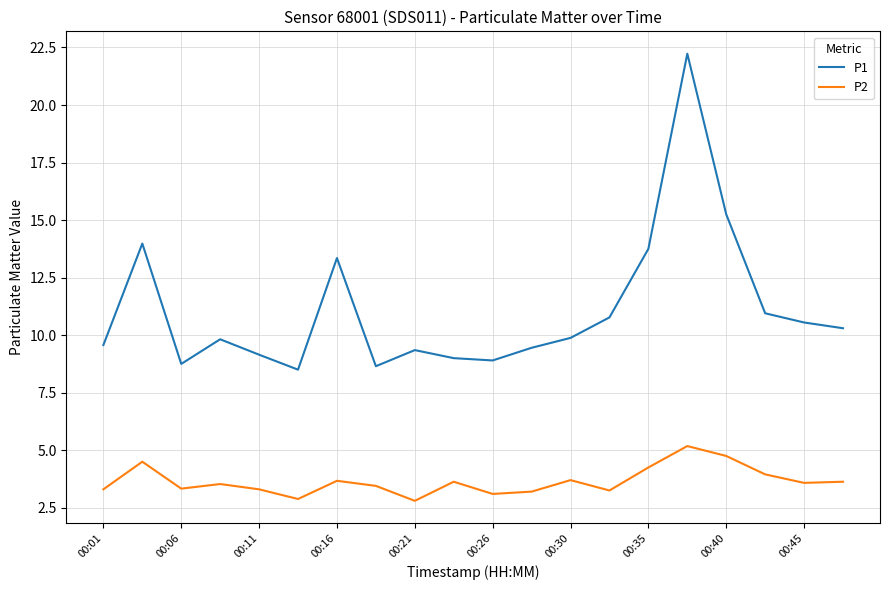

What are all the series names shown in the legend?

P1, P2